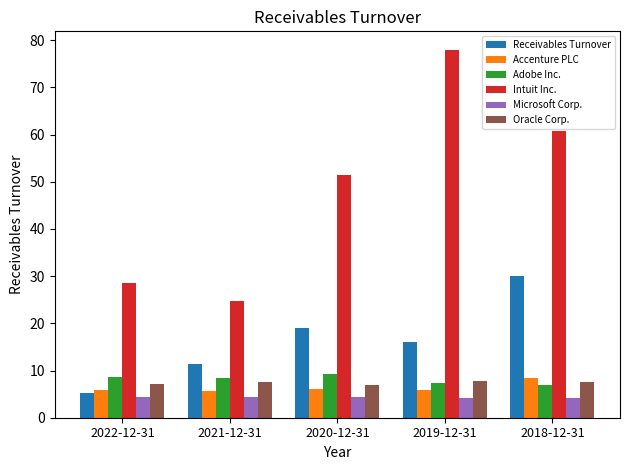

What is the difference between the highest and lowest values at 2021-12-31?

20.2